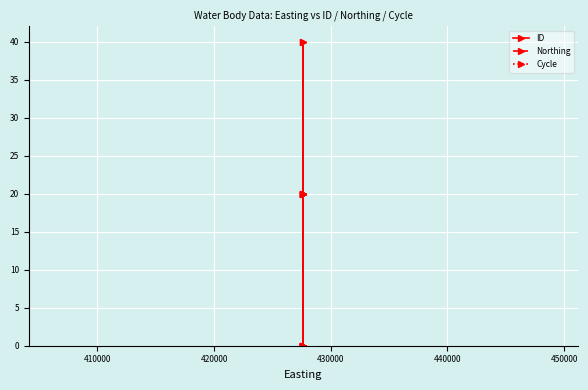

List the series in order of their overall mean, lowest first.

Cycle, ID, Northing